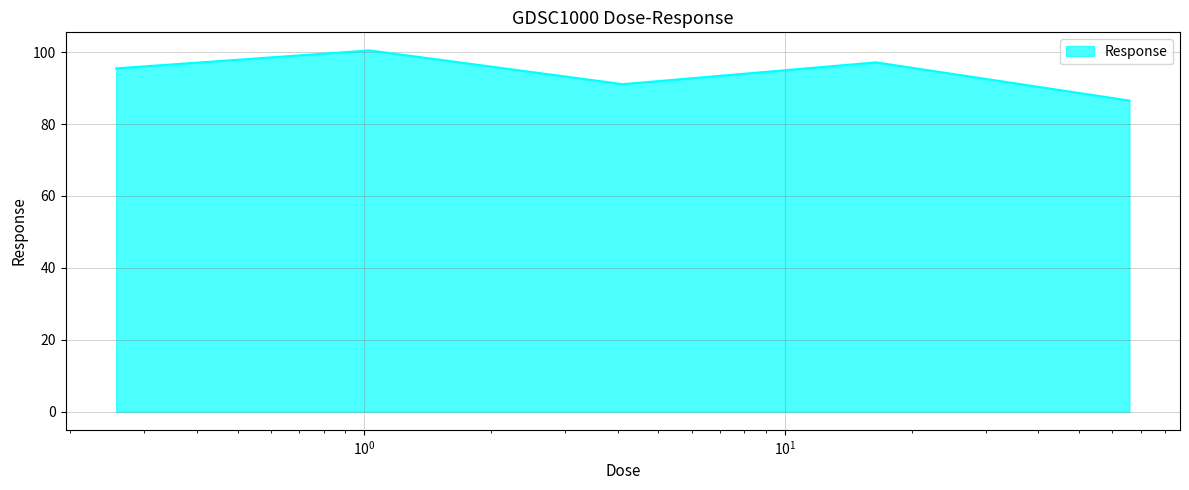

How many categories are shown in the chart?

5